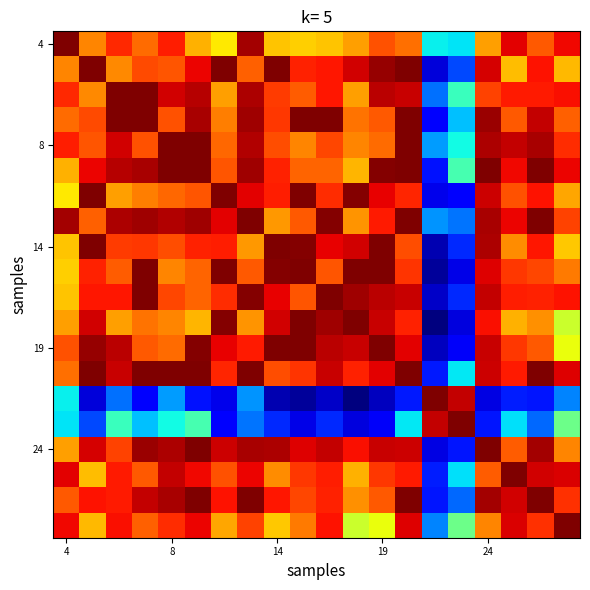

At how many categories does at least one series exceed 0?

20